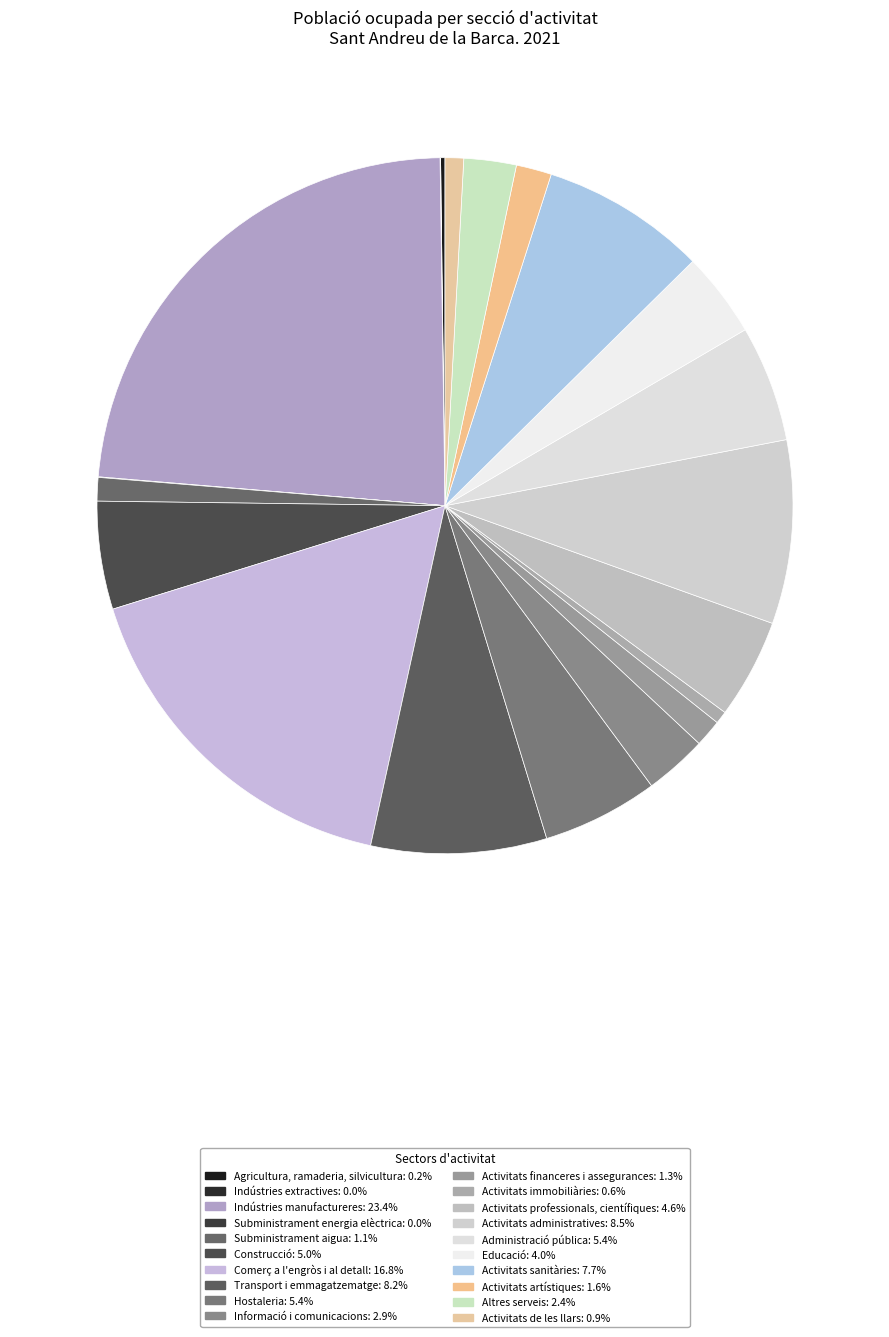

To the nearest percent, what percentage of the pie is Activitats financeres i assegurances?

1%